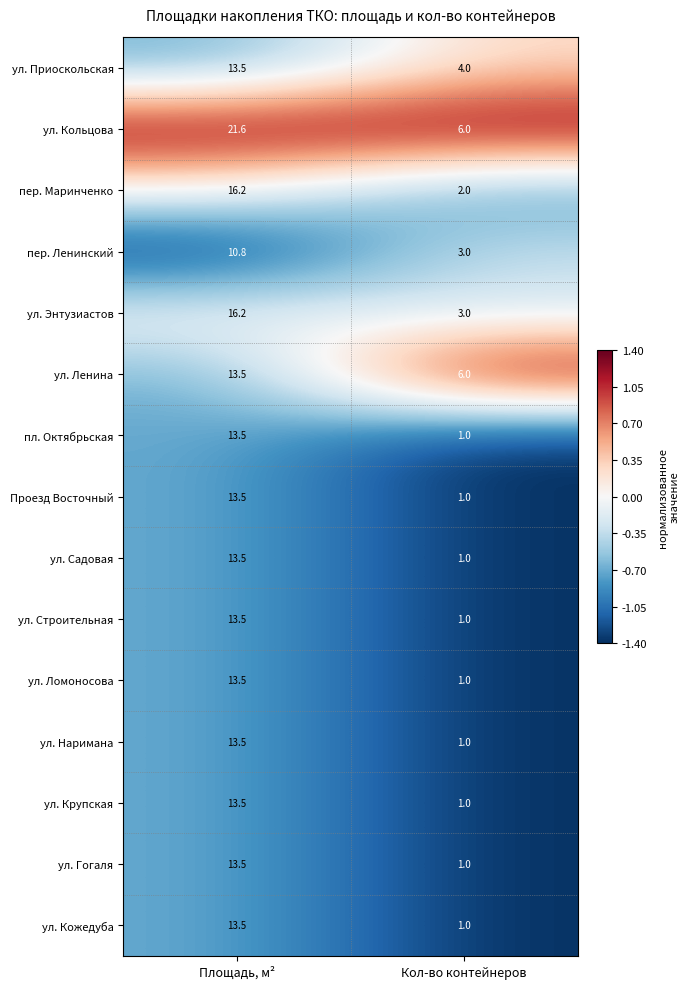

True or false: пер. Маринченко has a value of 3.2 at Кол-во контейнеров.

False